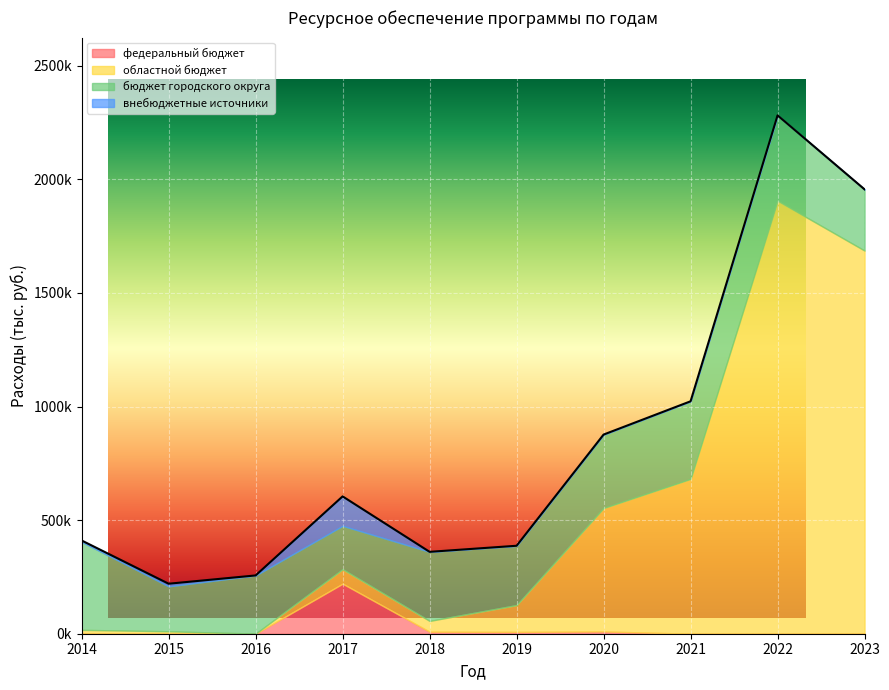

Which series has the widest spread of values?

областной бюджет